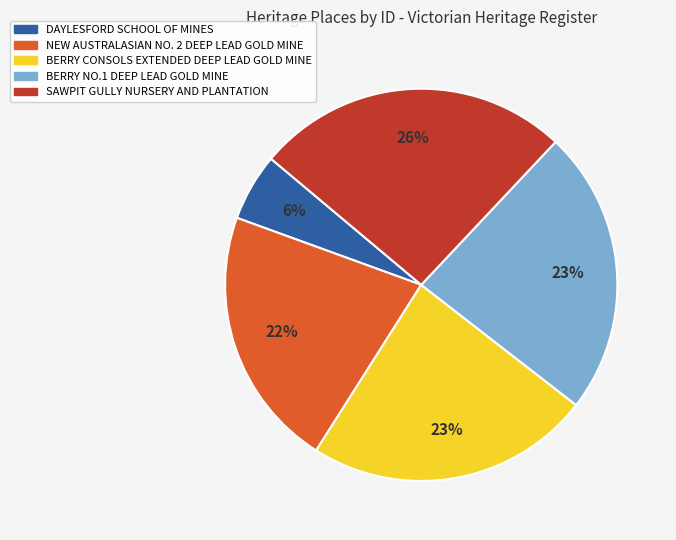

To the nearest percent, what percentage of the pie is DAYLESFORD SCHOOL OF MINES?

6%